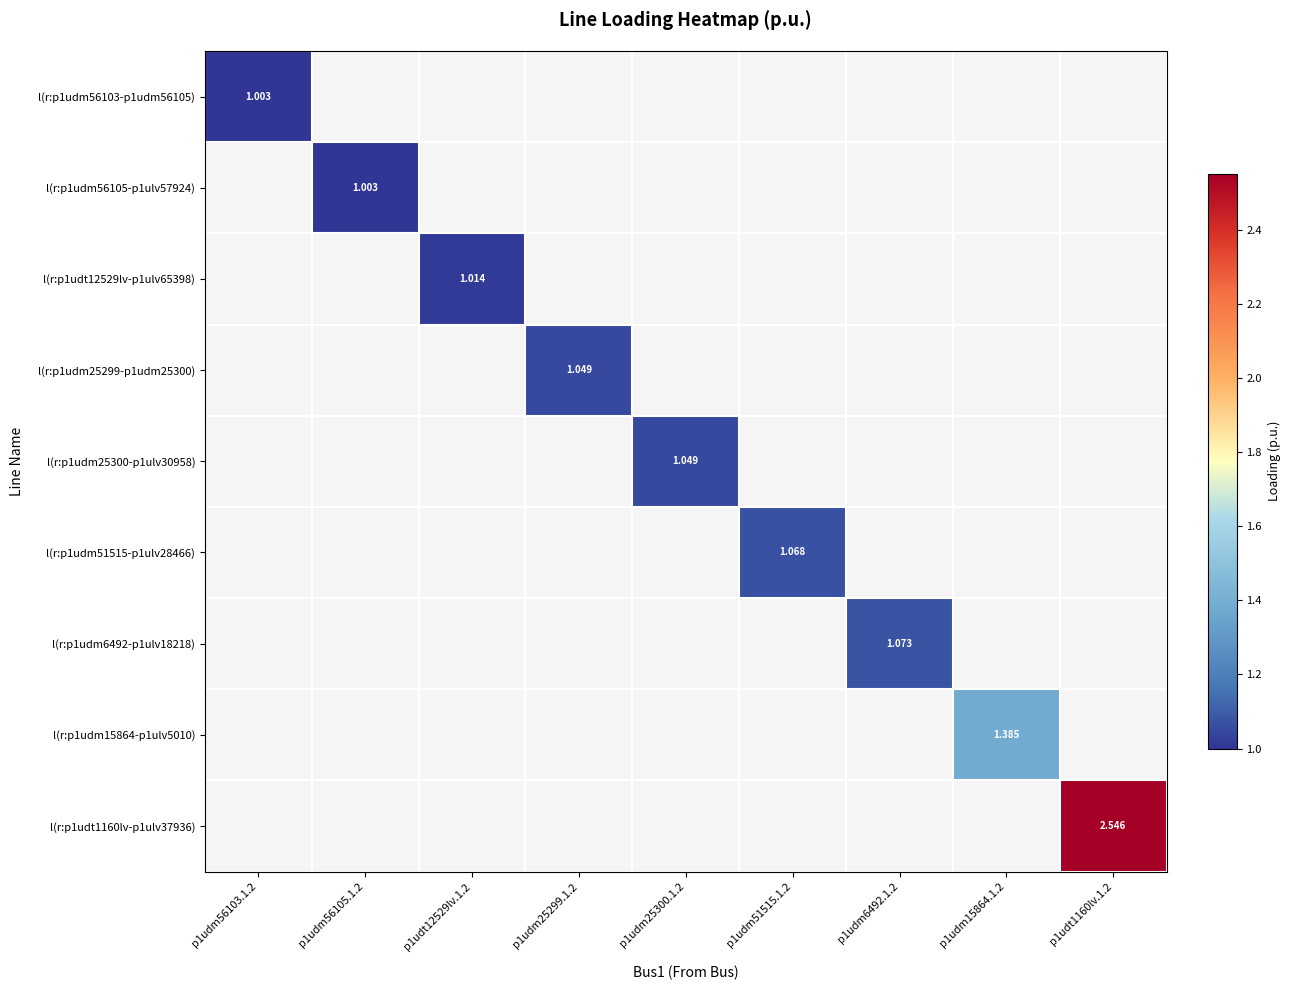

How many values in l(r:p1udm51515-p1ulv28466) are above zero?

1